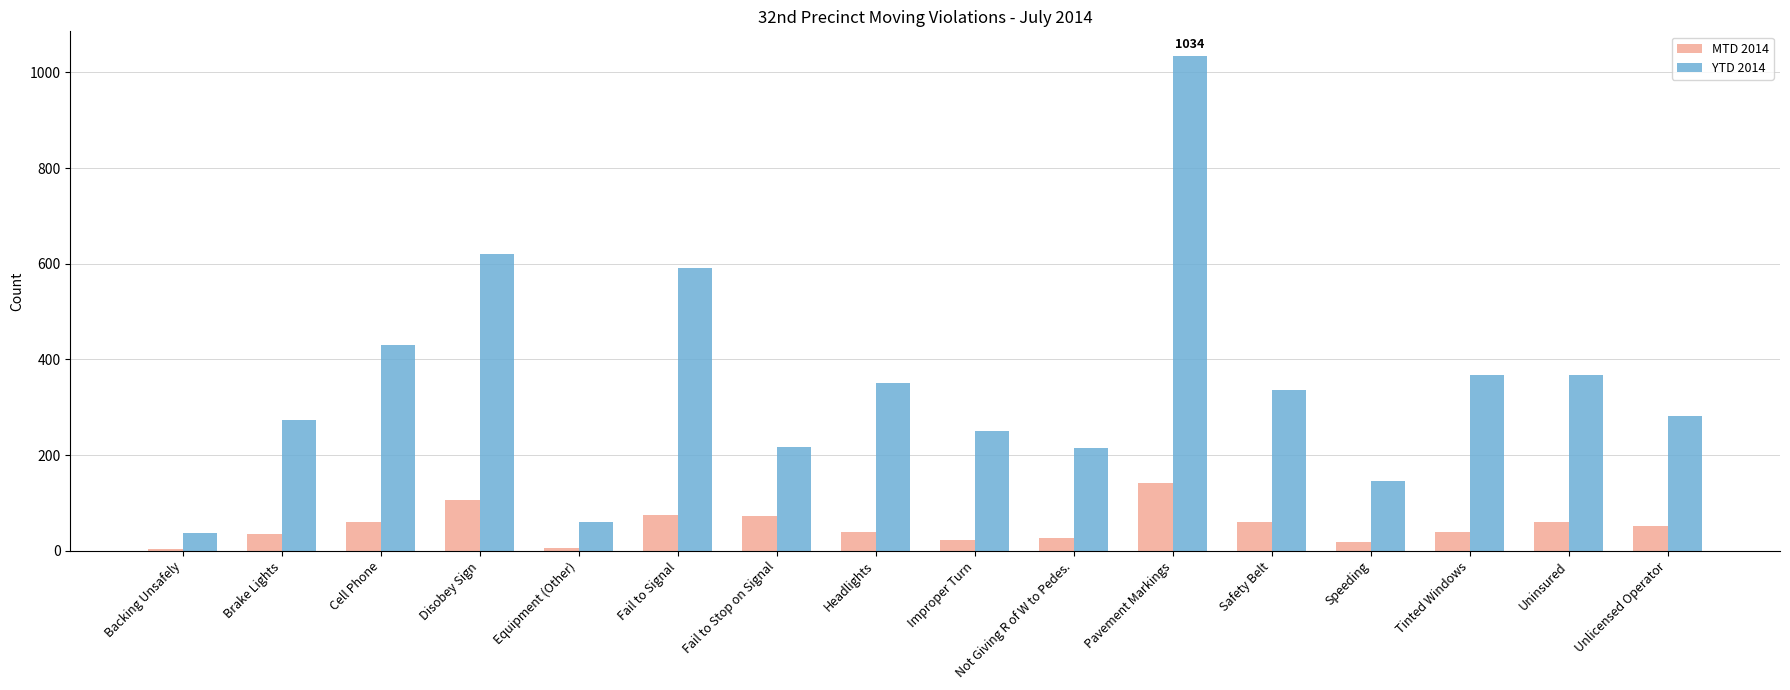

What is the maximum value shown in the chart?

1034